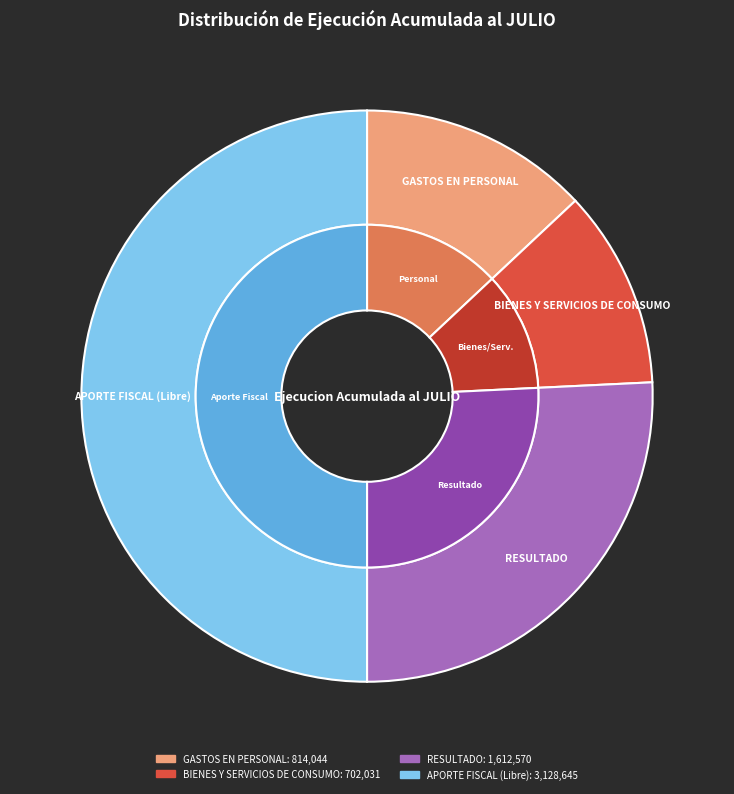

To the nearest percent, what is the combined percentage of RESULTADO and BIENES Y SERVICIOS DE CONSUMO?

37%